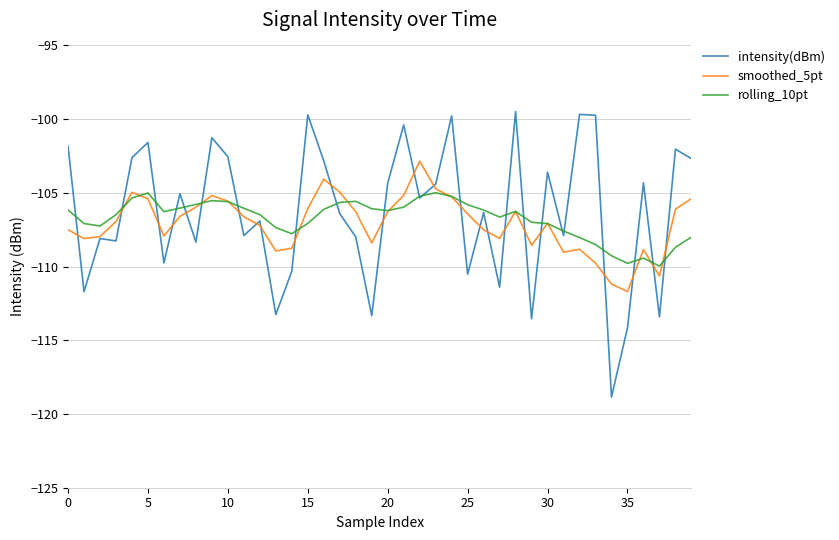

Which series has the widest spread of values?

intensity(dBm)